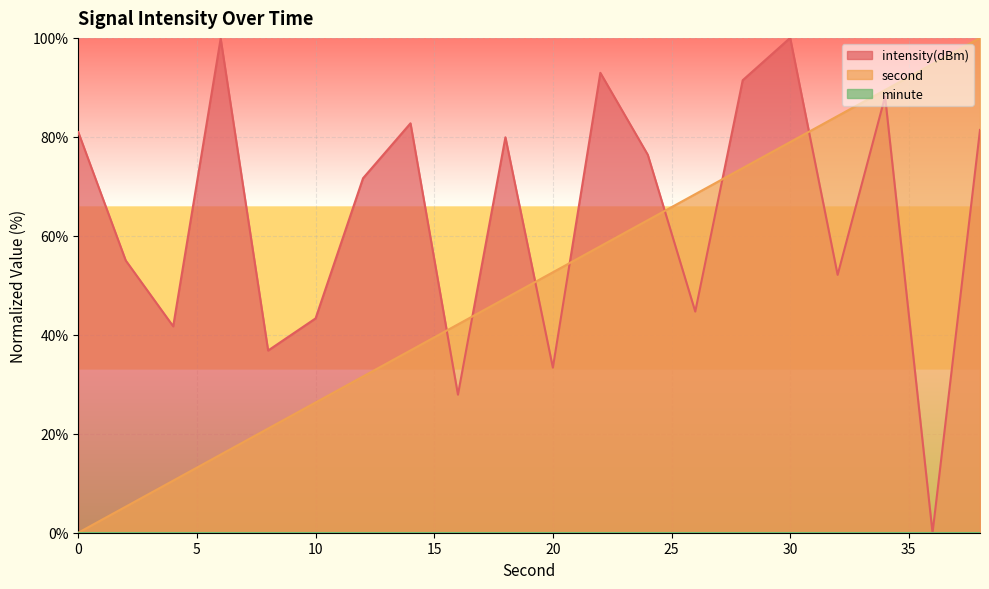

Reading right to left, what are all the values shown in this chart?

intensity(dBm): 38=81.4	36=0.0	34=88.1	32=52.1	30=100.0	28=91.4	26=44.7	24=76.4	22=92.9	20=33.4	18=79.9	16=27.9	14=82.7	12=71.6	10=43.3	8=36.8	6=99.9	4=41.7	2=55.0	0=81.0
second: 38=100.0	36=94.7	34=89.5	32=84.2	30=78.9	28=73.7	26=68.4	24=63.2	22=57.9	20=52.6	18=47.4	16=42.1	14=36.8	12=31.6	10=26.3	8=21.1	6=15.8	4=10.5	2=5.3	0=0.0